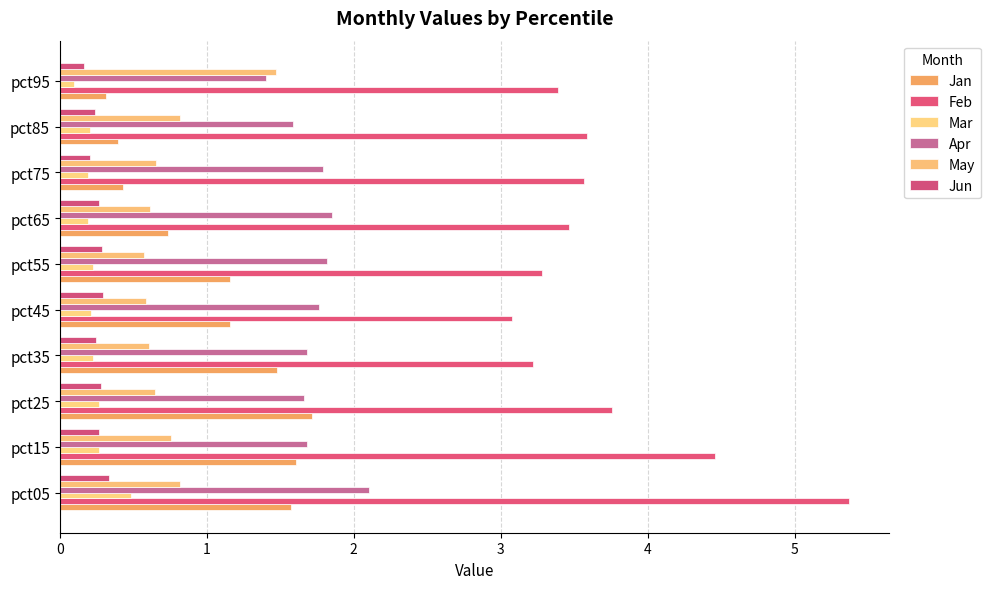

Count the number of categories in the chart.

10